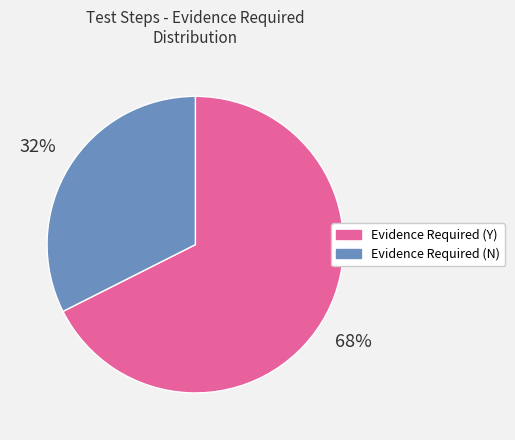

To the nearest percent, what is the average slice percentage?

50%